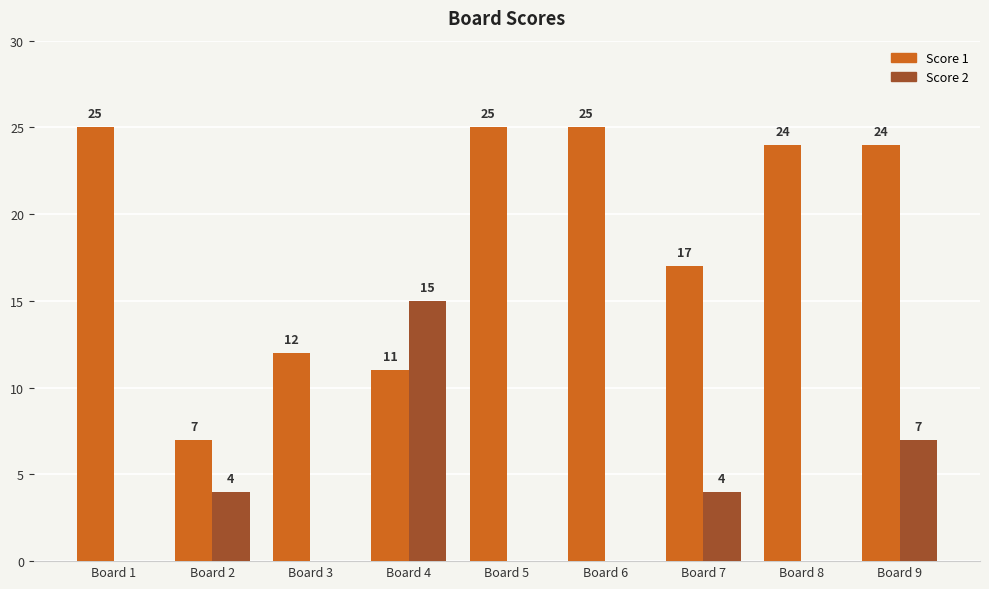

What is the sum of the Score 1 values at Board 6 and Board 5?

50